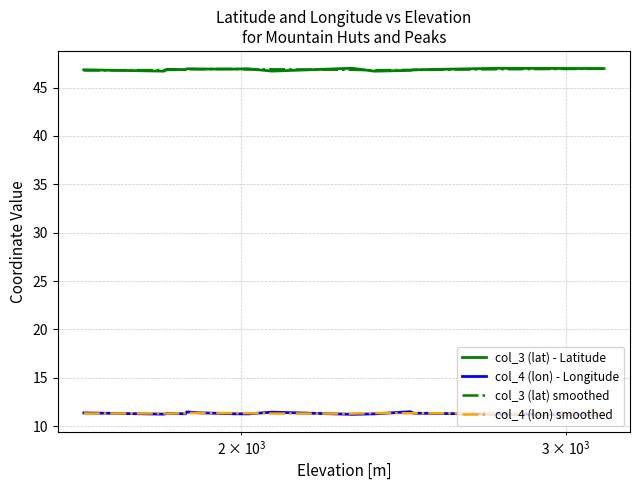

What is the maximum value shown in the chart?

47.0